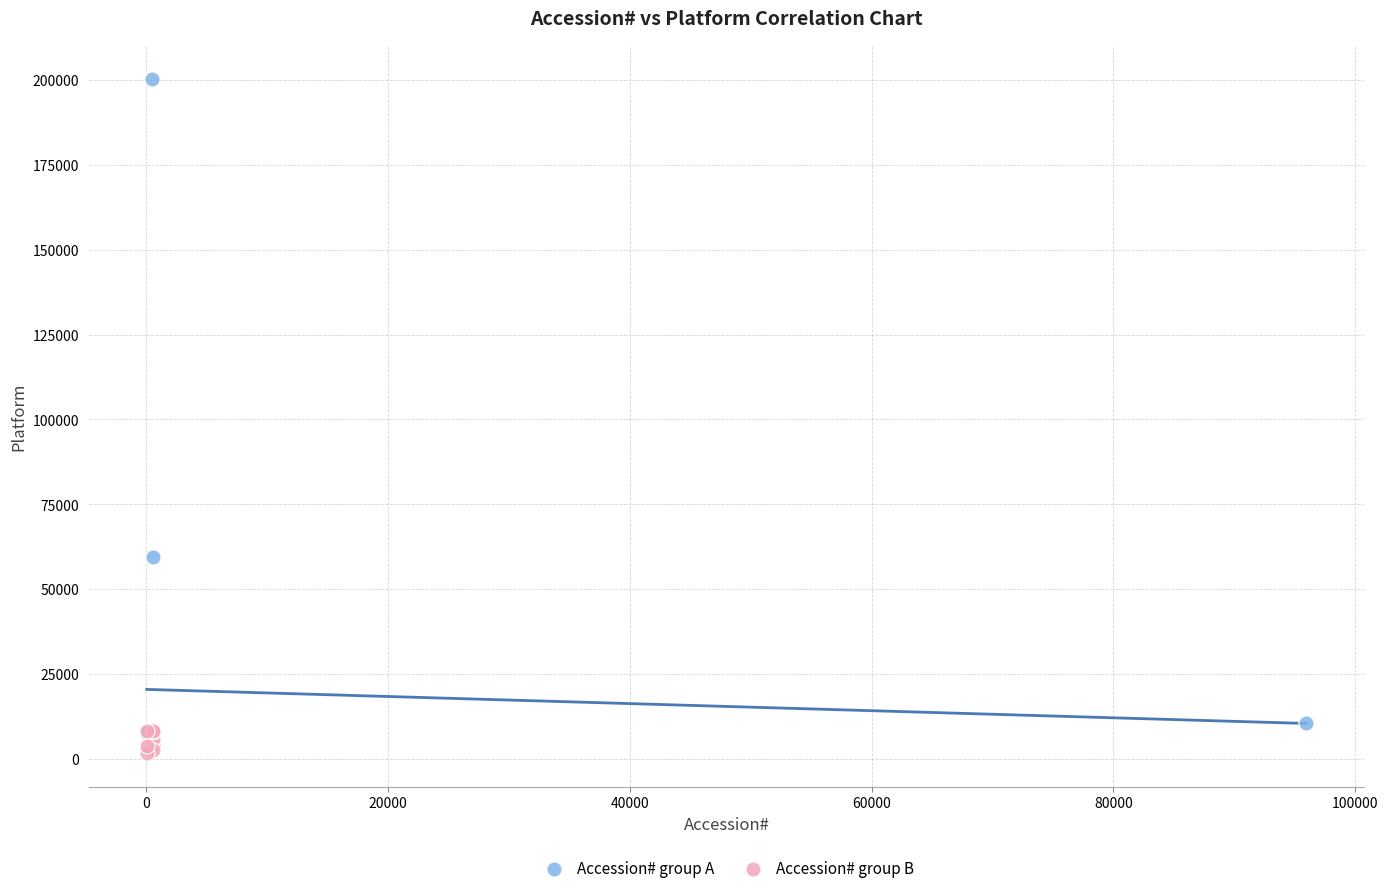

Which series has the widest spread of Y values?

Accession# group A